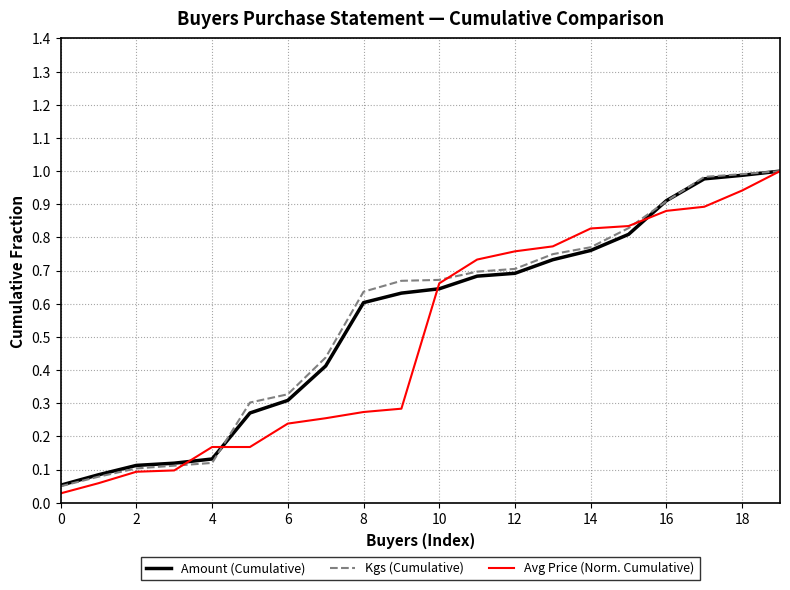

What are all the series names shown in the legend?

Amount (Cumulative), Kgs (Cumulative), Avg Price (Norm. Cumulative)